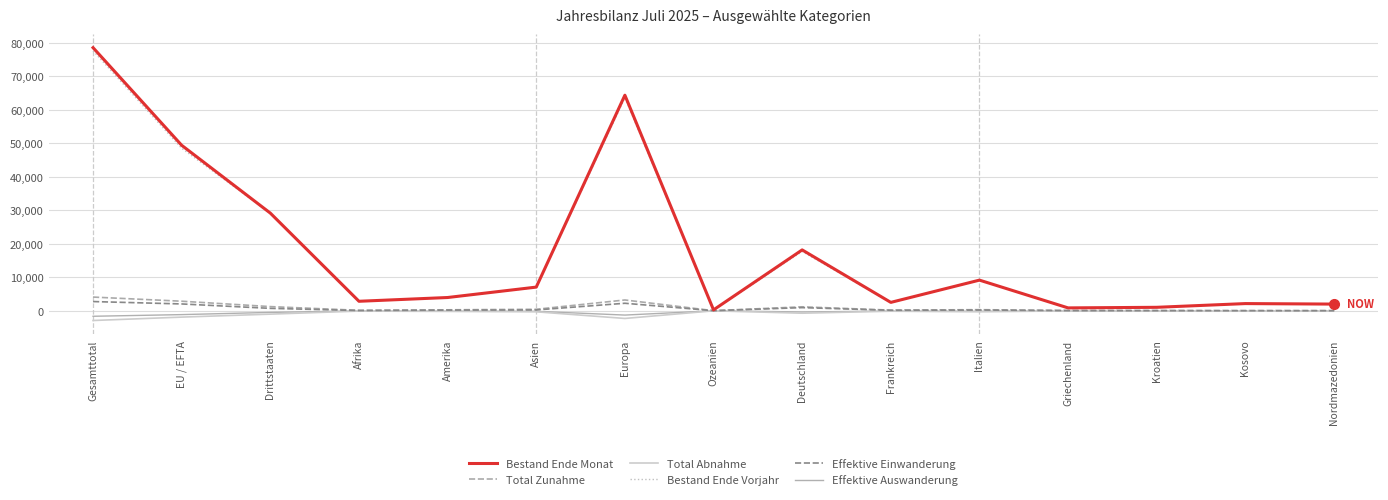

At which category is the sum across all series the highest?

Gesamttotal